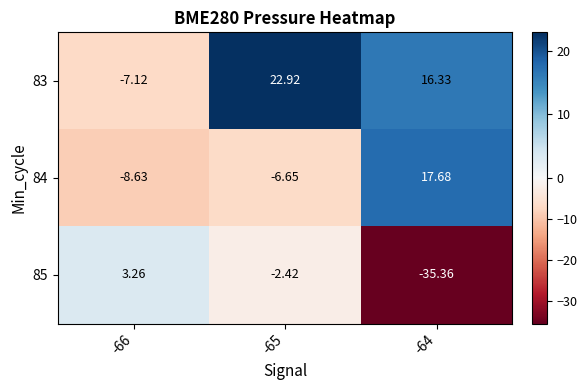

How many data points does each series have?

3